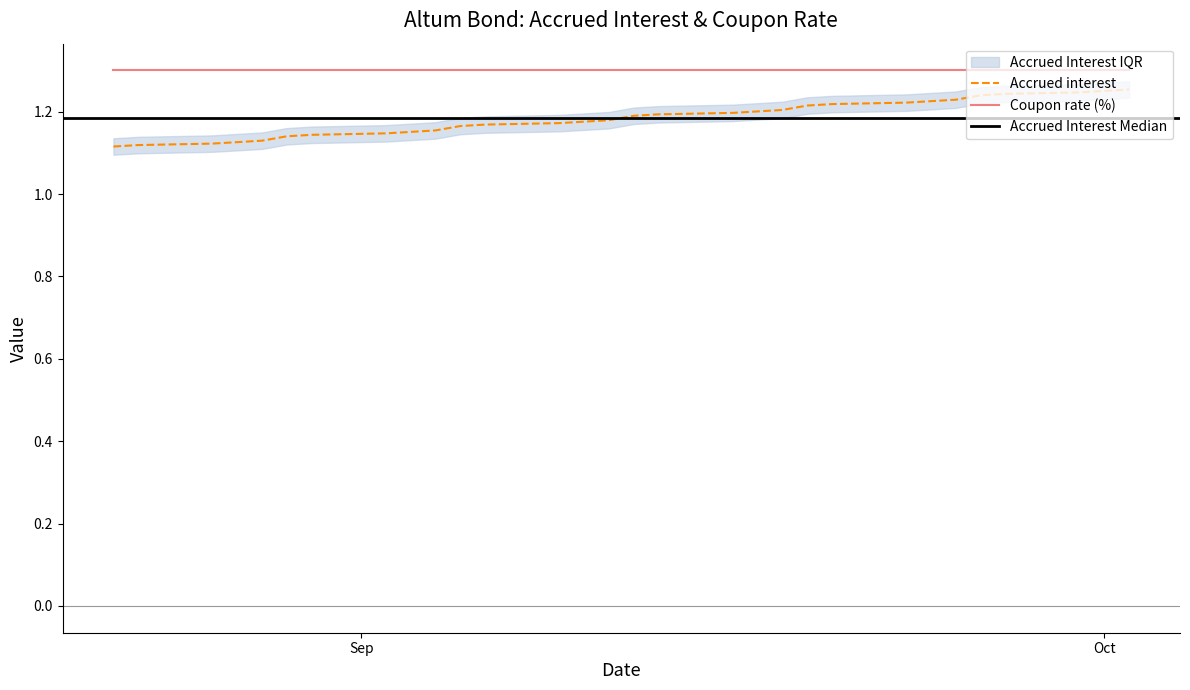

What is the difference between the maximum and minimum values?

0.1